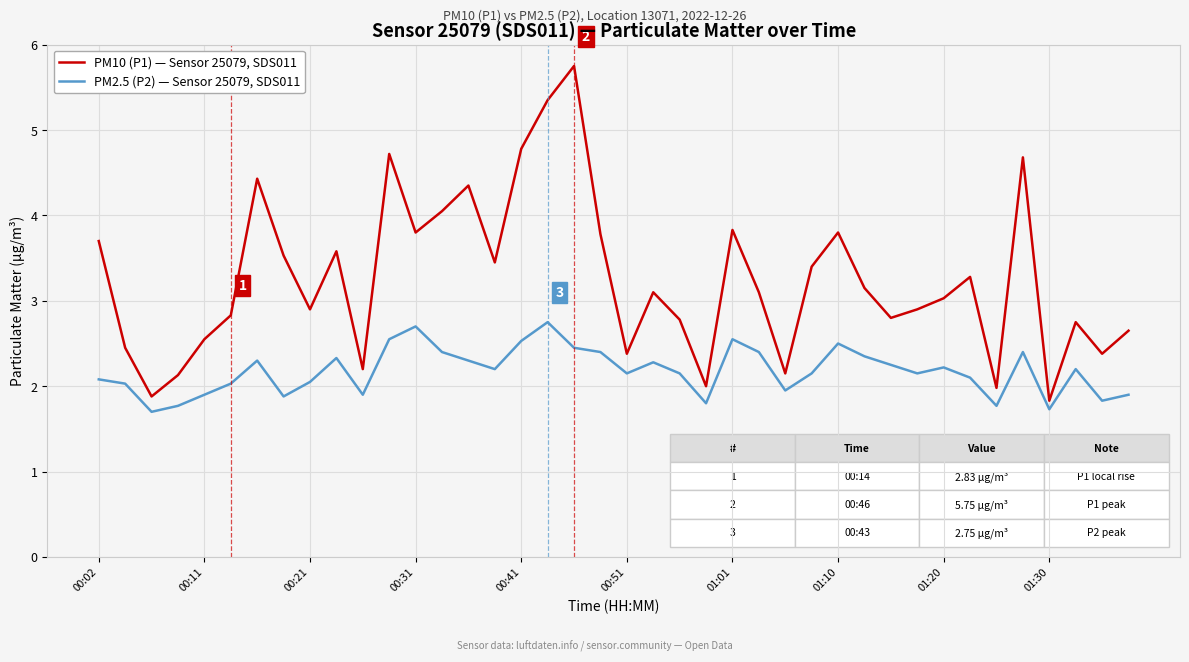

Which series has the largest total across all categories?

PM10 (P1) — Sensor 25079, SDS011